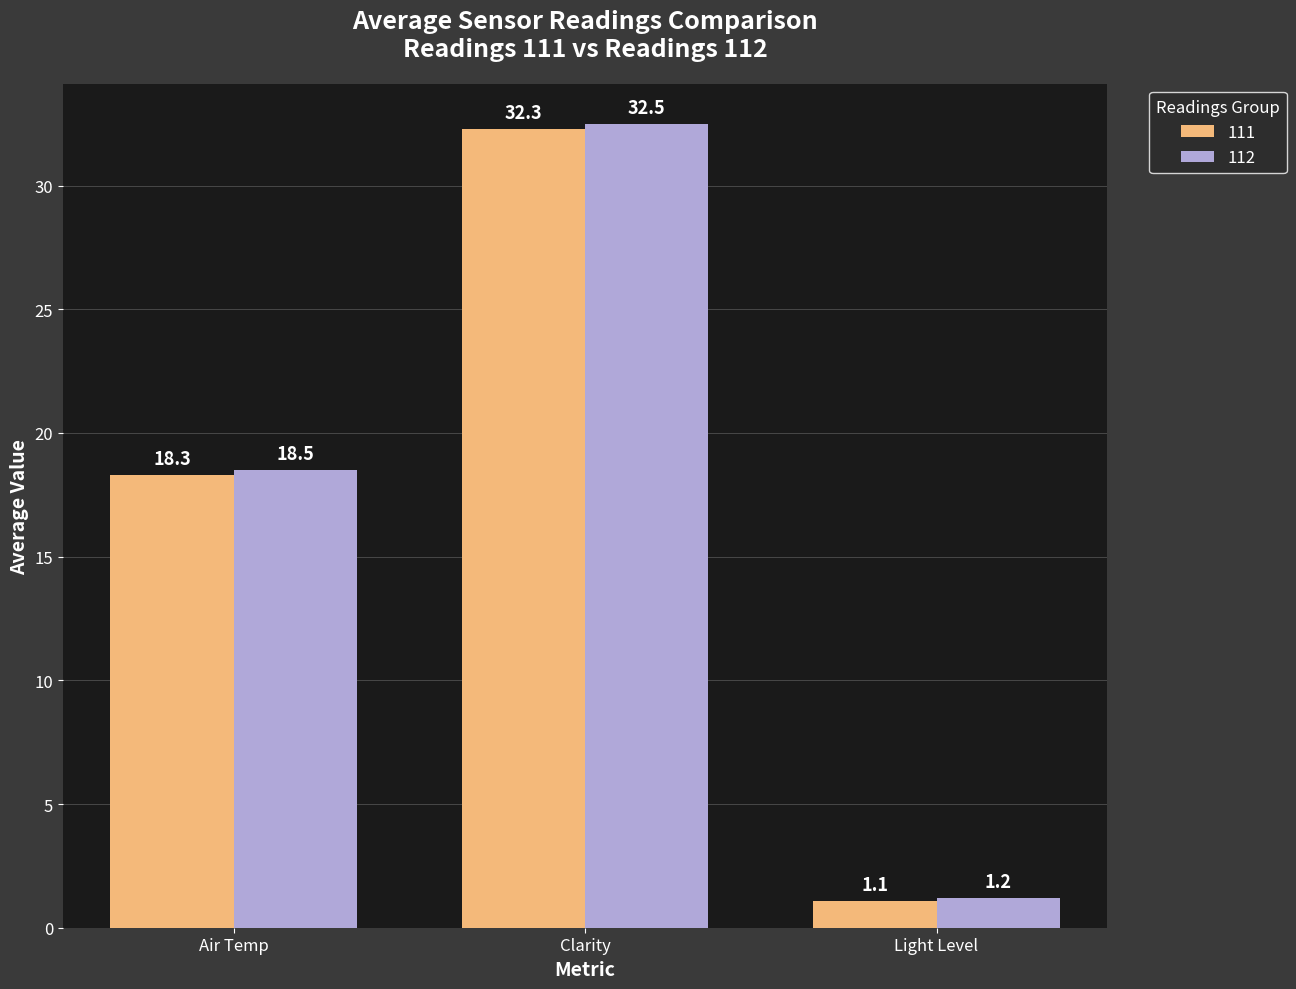

The 111 series shows 32.3 at Clarity. True or false?

True